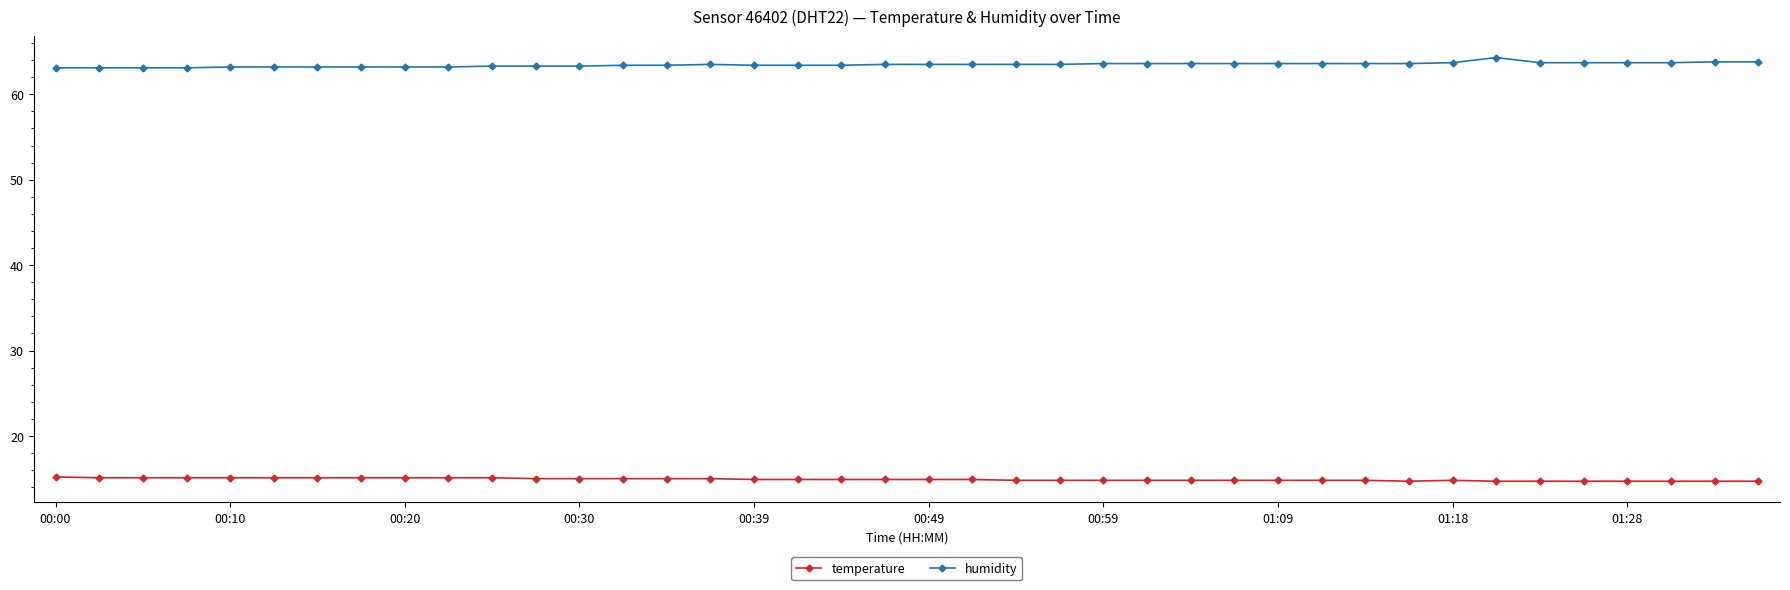

What is the minimum value for temperature?

14.7